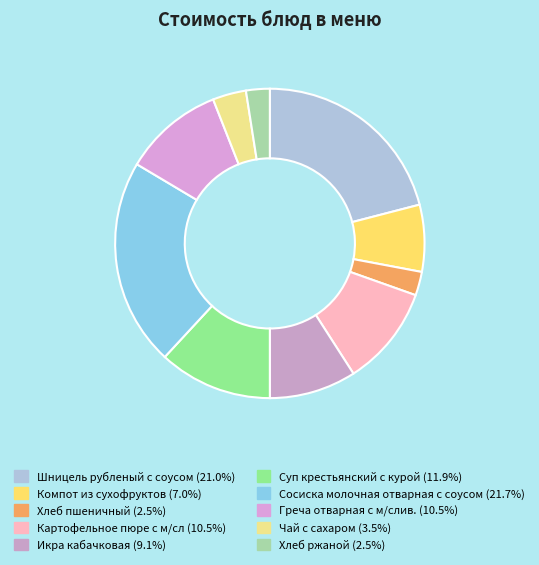

Count the number of slices in the pie.

10